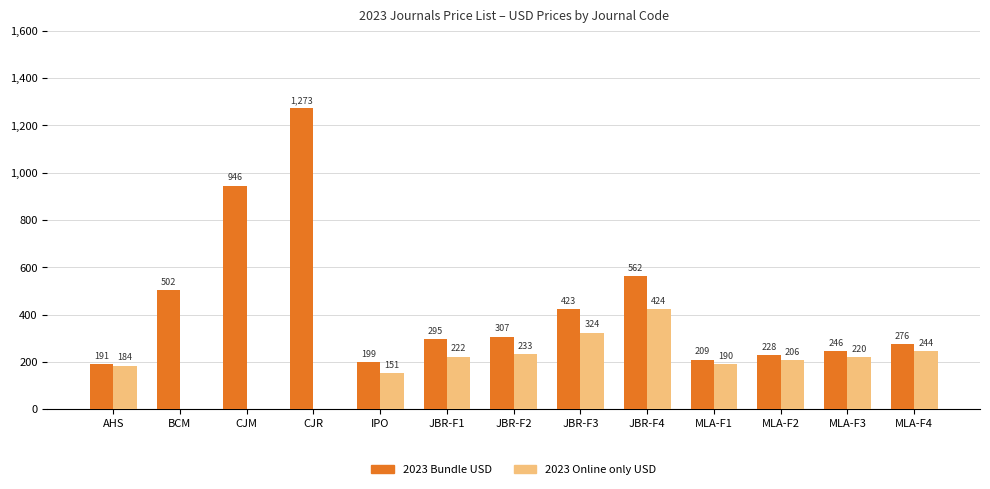

What are all the series names shown in the legend?

2023 Bundle USD, 2023 Online only USD